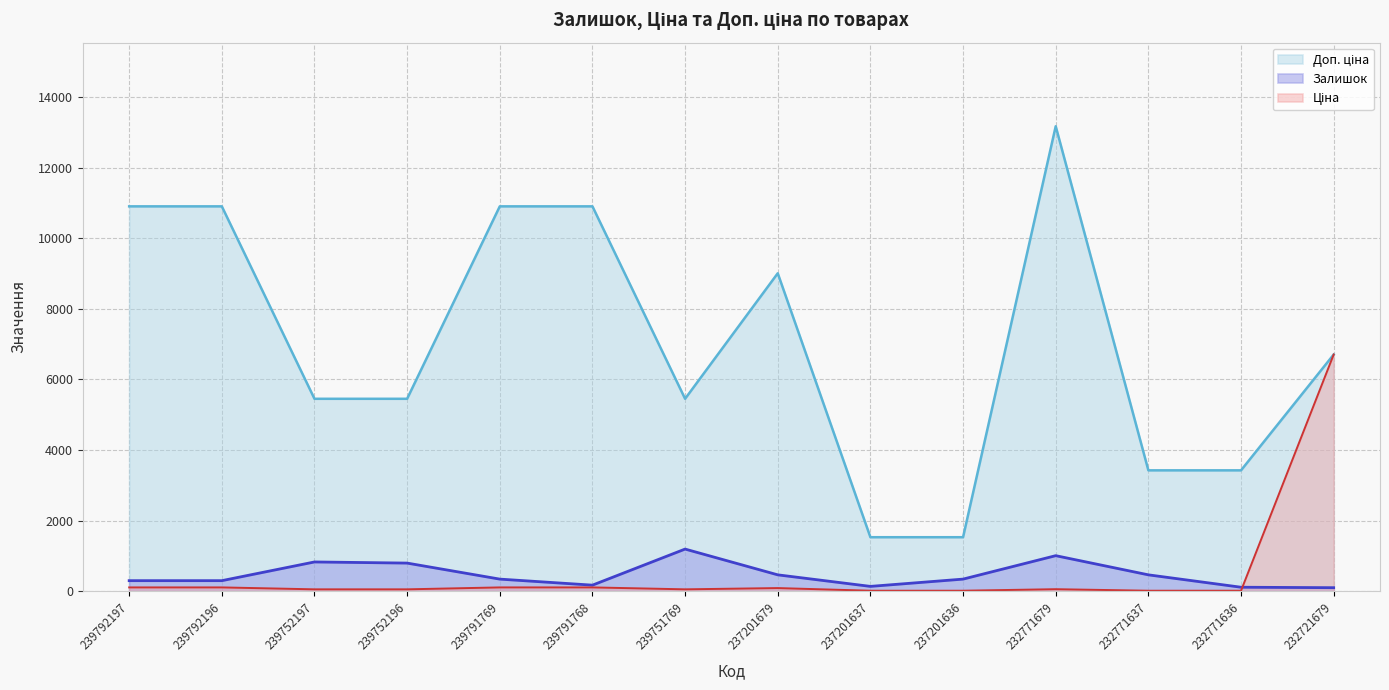

What is the difference between the Доп. ціна values at 237201679 and 239752197?

3555.0